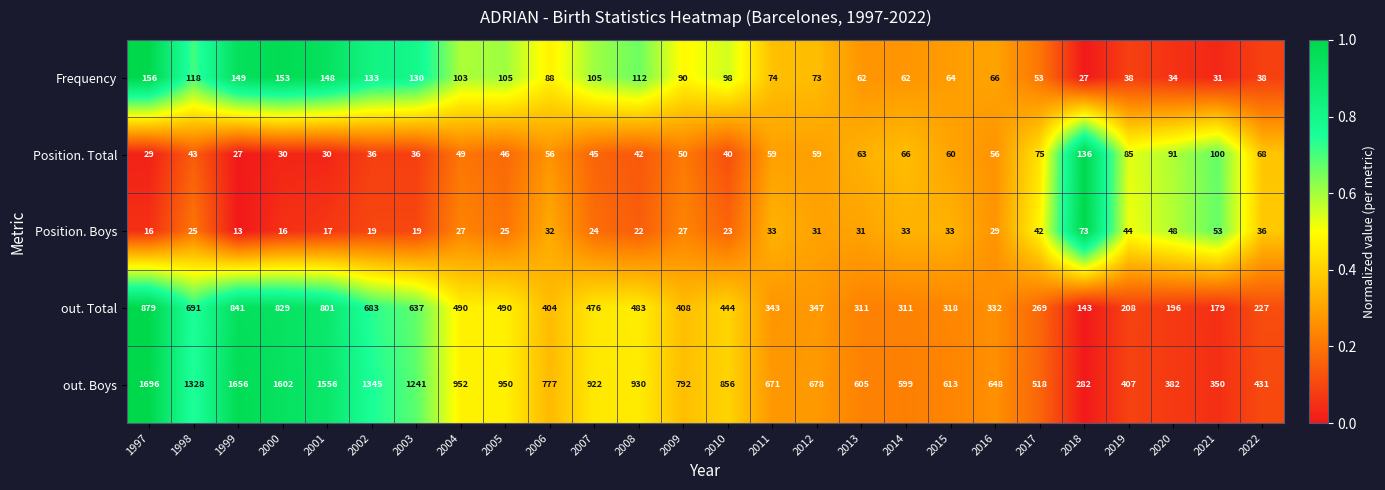

What value does the Position. Total series have at 2013?

63